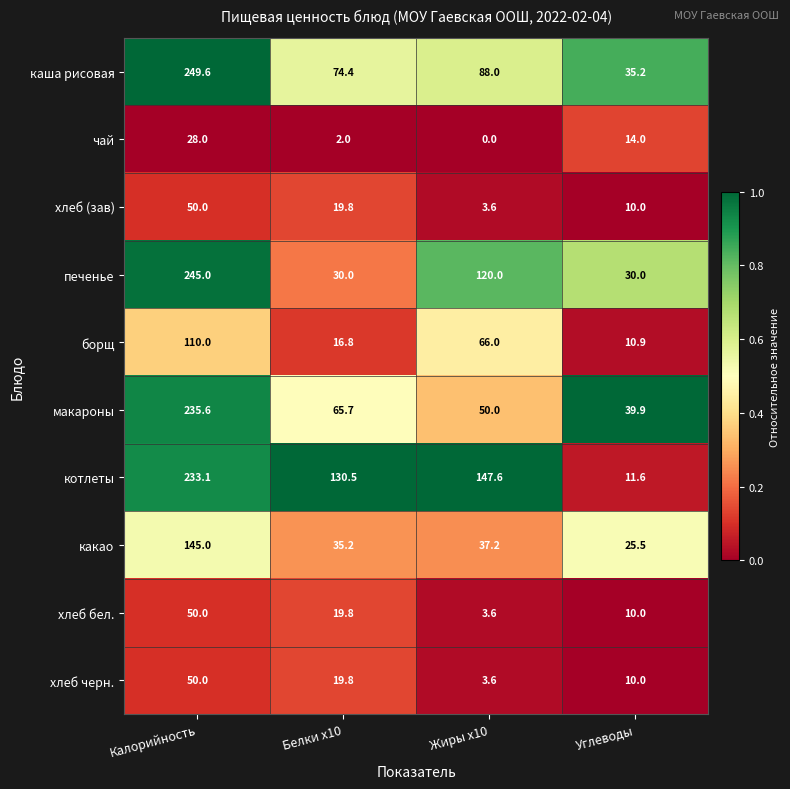

What is the average value of the чай series?

11.0